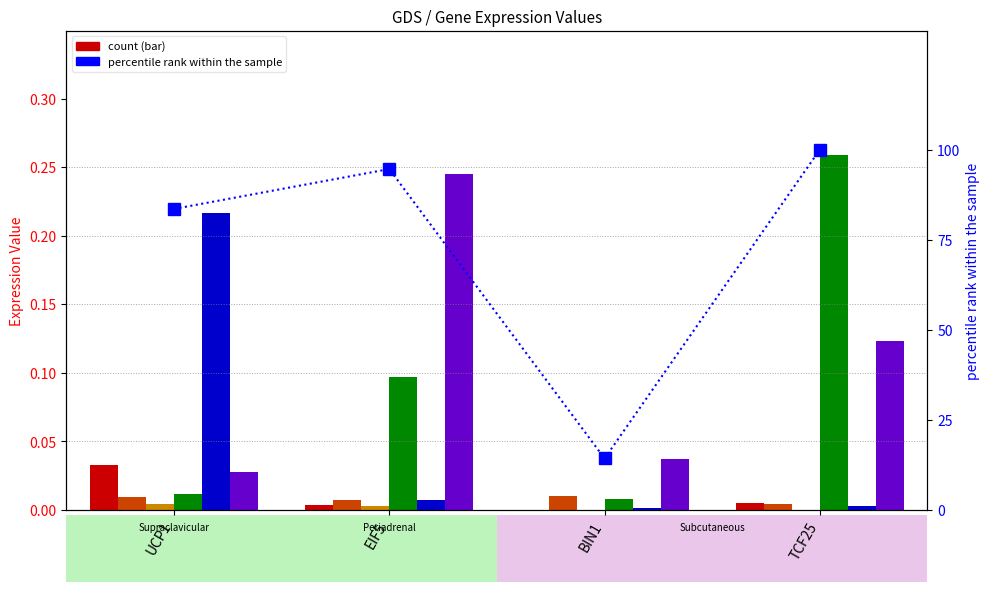

At which category is the sum across all series the highest?

TCF25